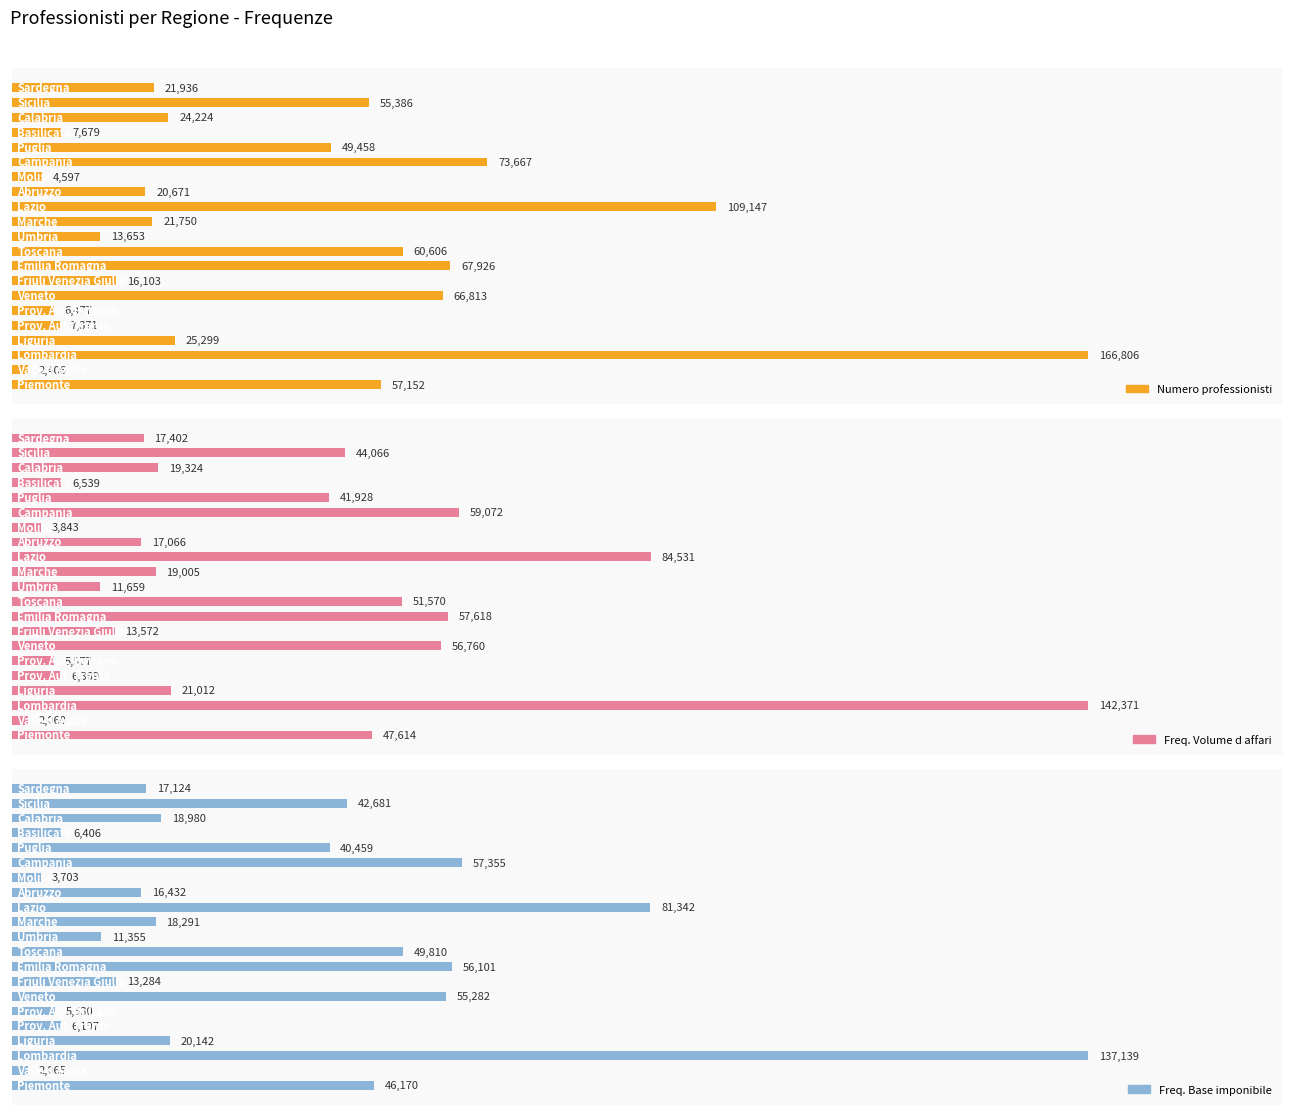

How many bars are there in each group?

3